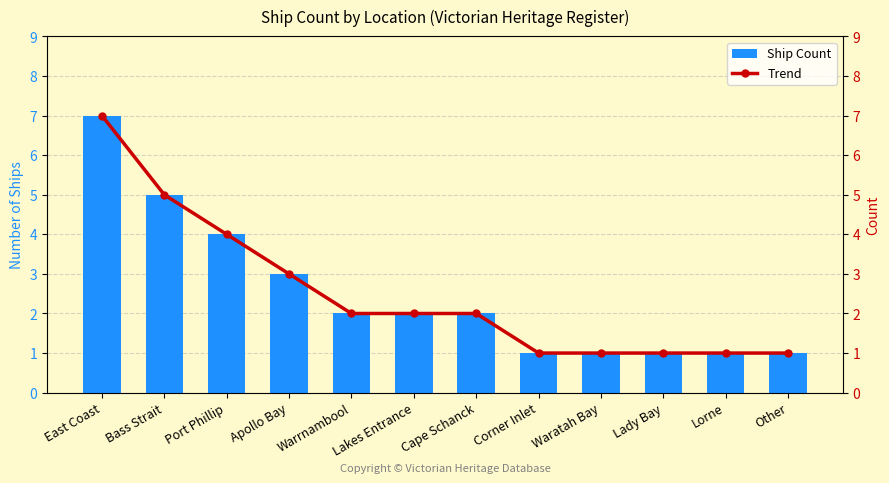

Is the value of Trend at Lorne greater than the value of Ship Count at Warrnambool?

No